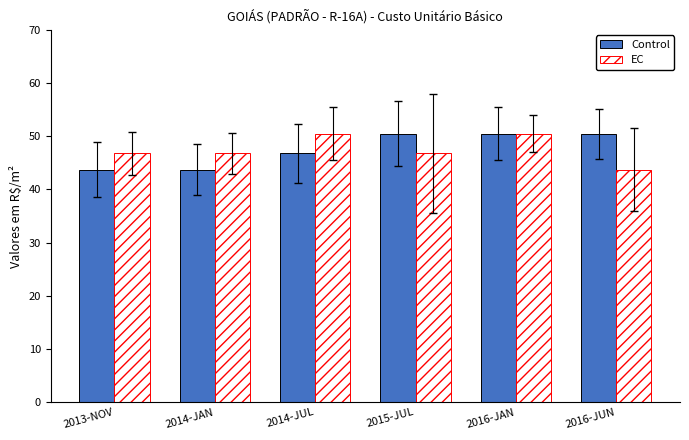

At 2014-JAN, list the series in order from largest to smallest.

EC, Control